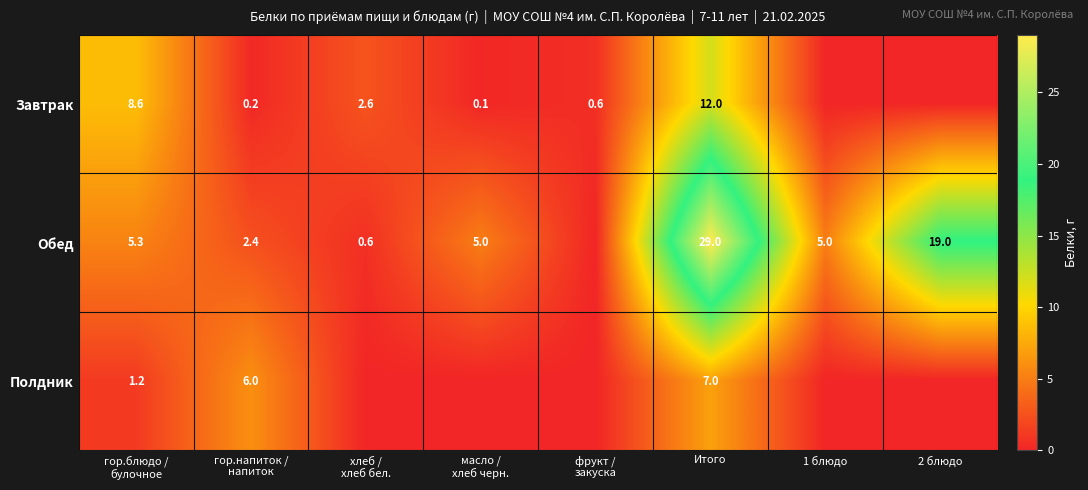

At which category is the sum across all series the highest?

Итого